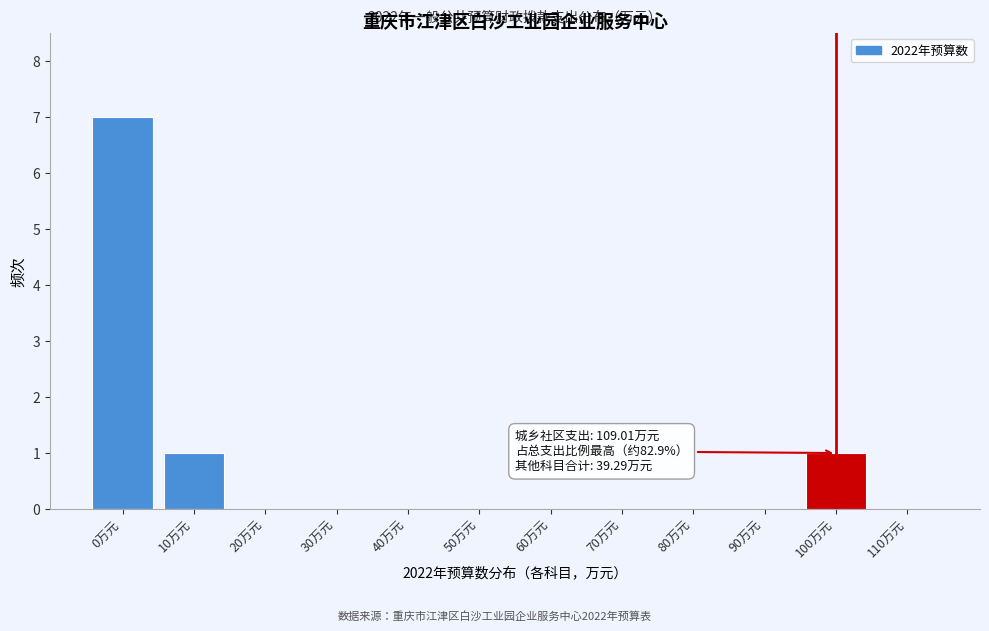

Reading left to right, list all the values displayed in this chart.

0万元=7	10万元=1	20万元=0	30万元=0	40万元=0	50万元=0	60万元=0	70万元=0	80万元=0	90万元=0	100万元=1	110万元=0